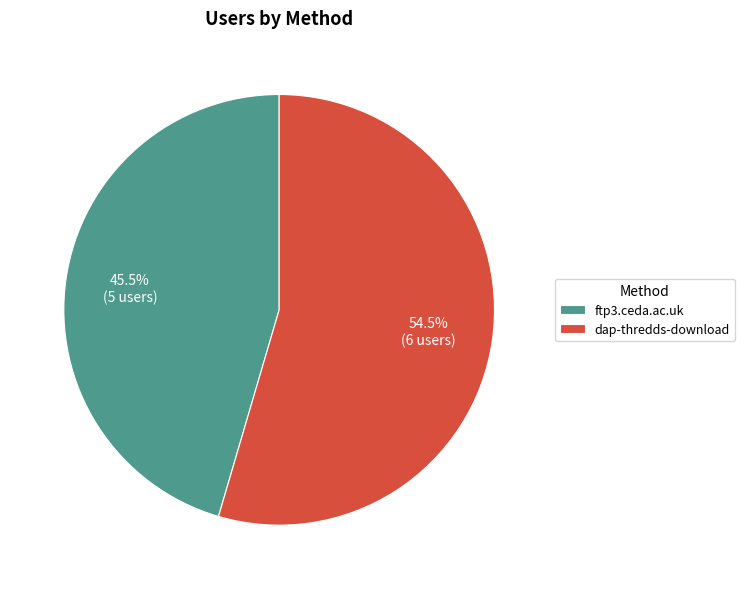

To the nearest percent, what is the combined percentage of ftp3.ceda.ac.uk and dap-thredds-download?

100%